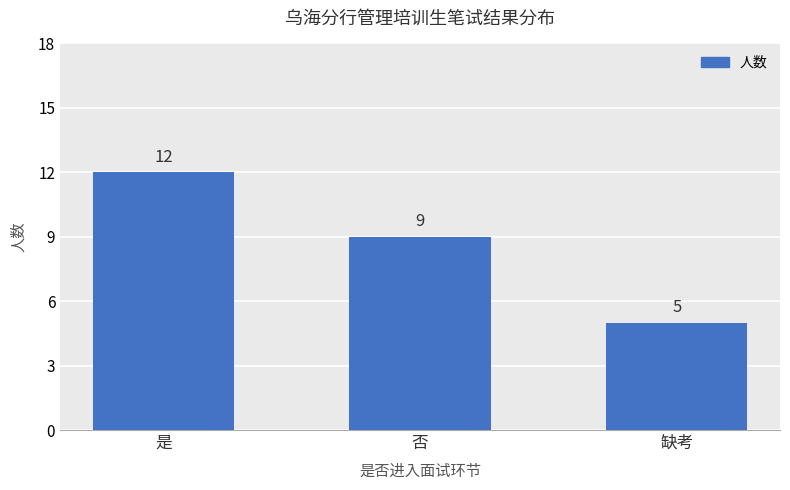

How many distinct data groups are displayed?

1